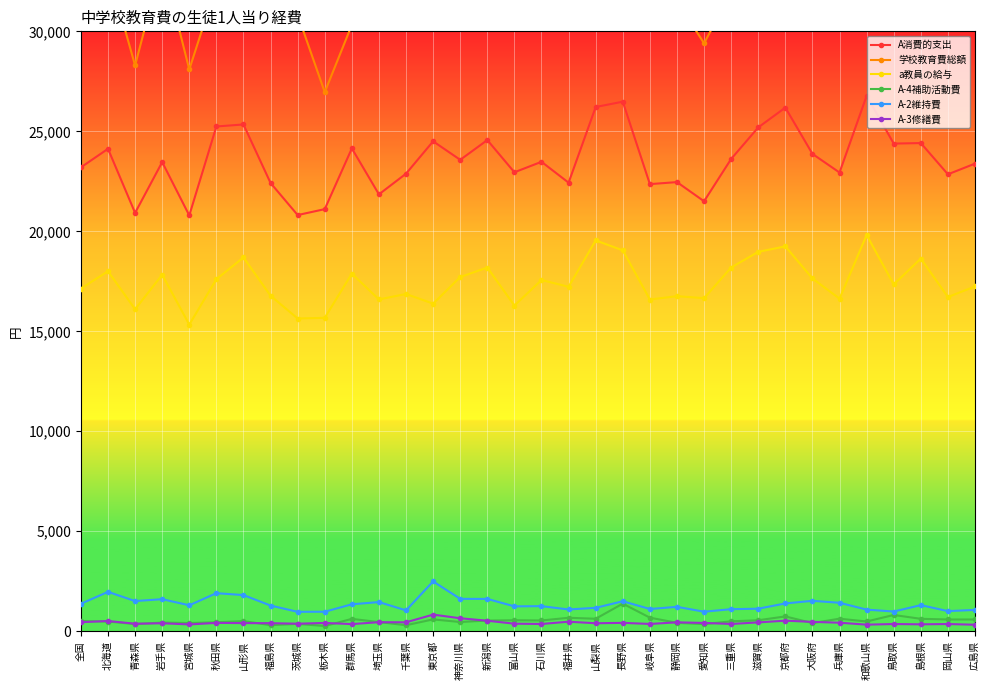

What is the sum of all A-3修繕費 values?

14632